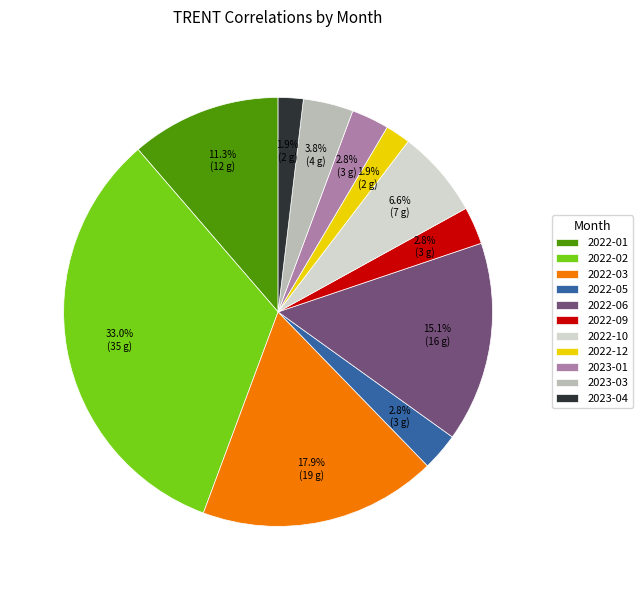

To the nearest percent, what is the combined percentage of 2022-10 and 2022-01?

18%